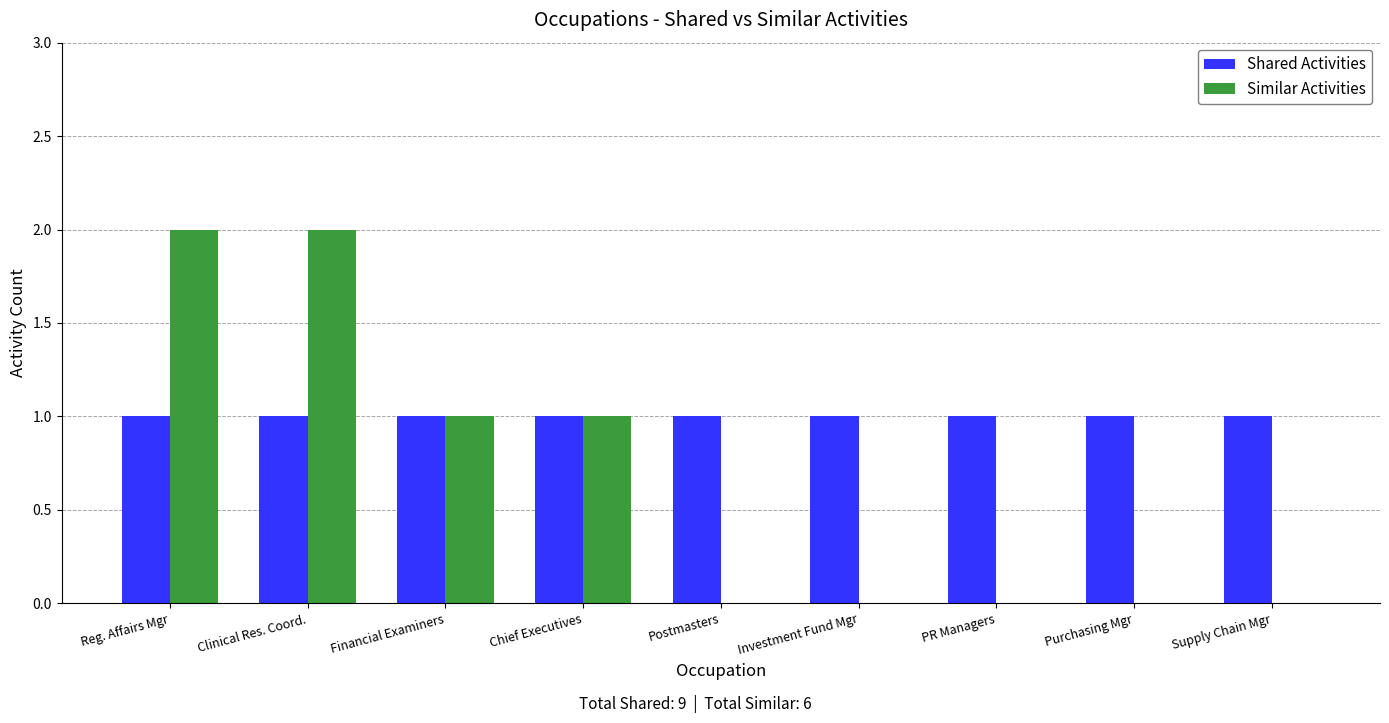

Is it true that Similar Activities equals 3 at Reg. Affairs Mgr?

False